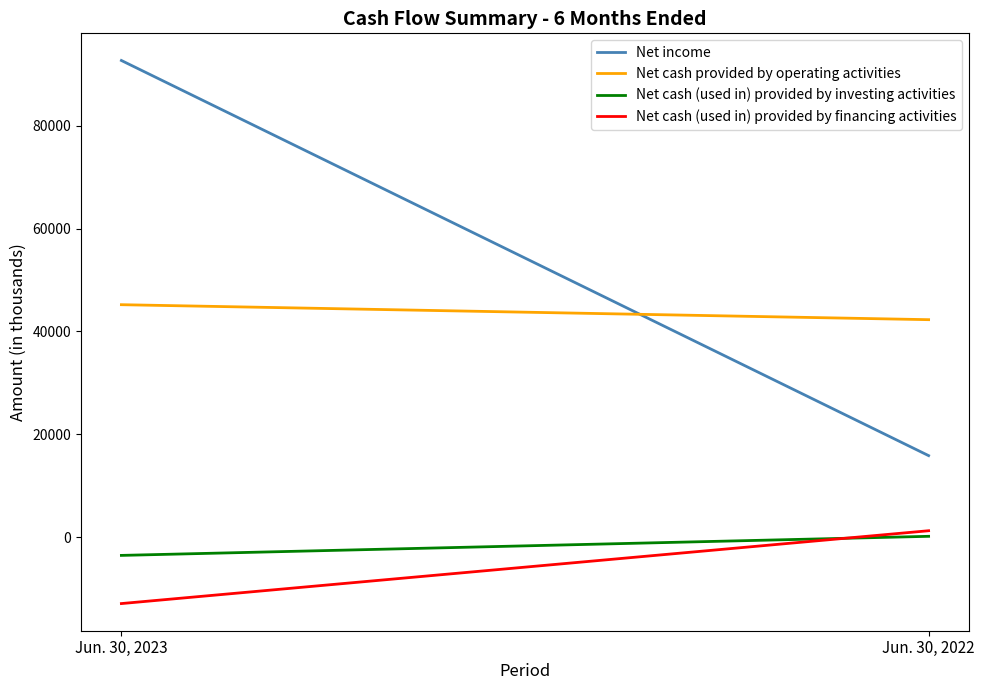

Reading left to right, list all the values displayed in this chart.

Net income: 92736	15838
Net cash provided by operating activities: 45211	42296
Net cash (used in) provided by investing activities: -3577	136
Net cash (used in) provided by financing activities: -12952	1223